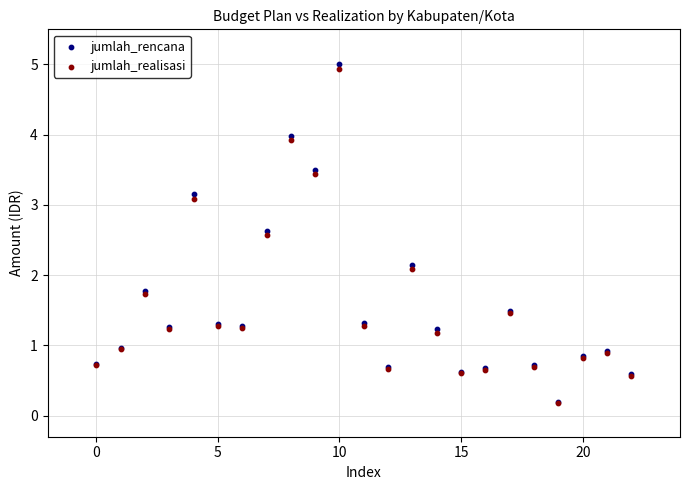

Which series has the largest Y range (max minus min)?

jumlah_rencana